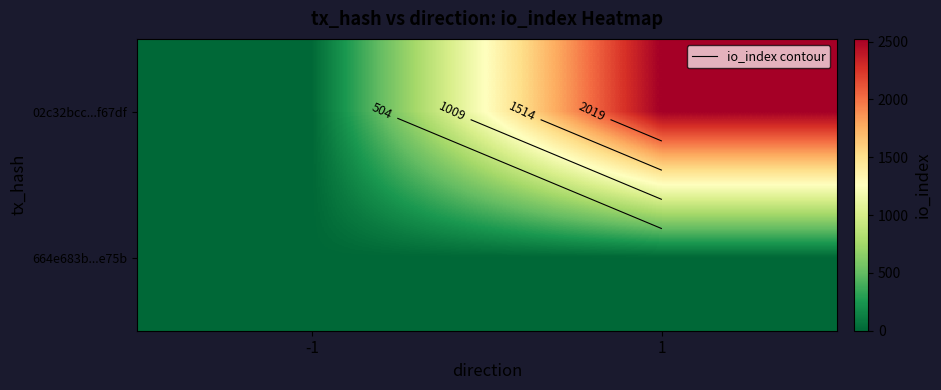

Between -1 and 1, which is larger?

1